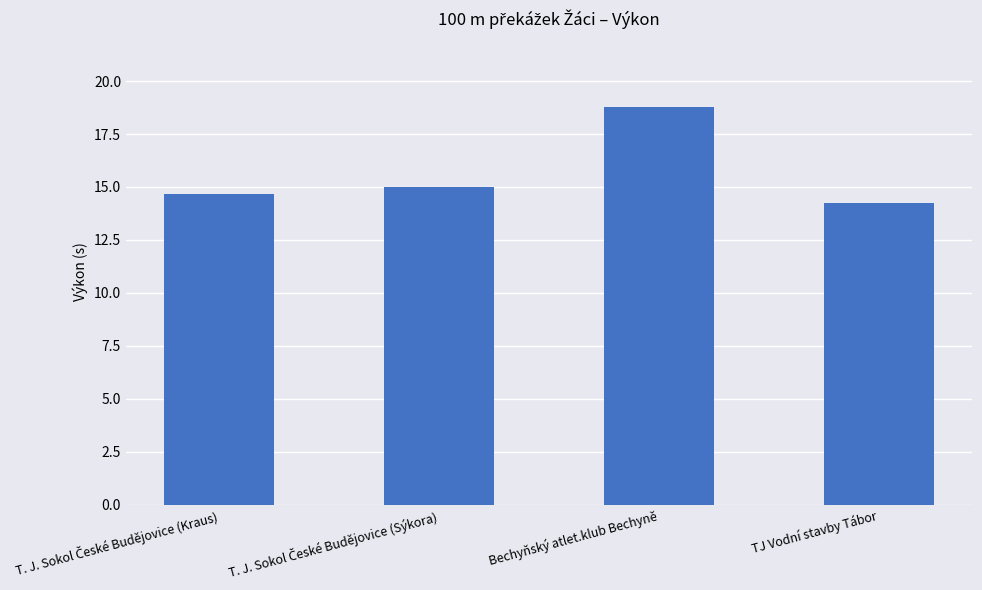

What is the difference between the maximum and minimum values?

4.5